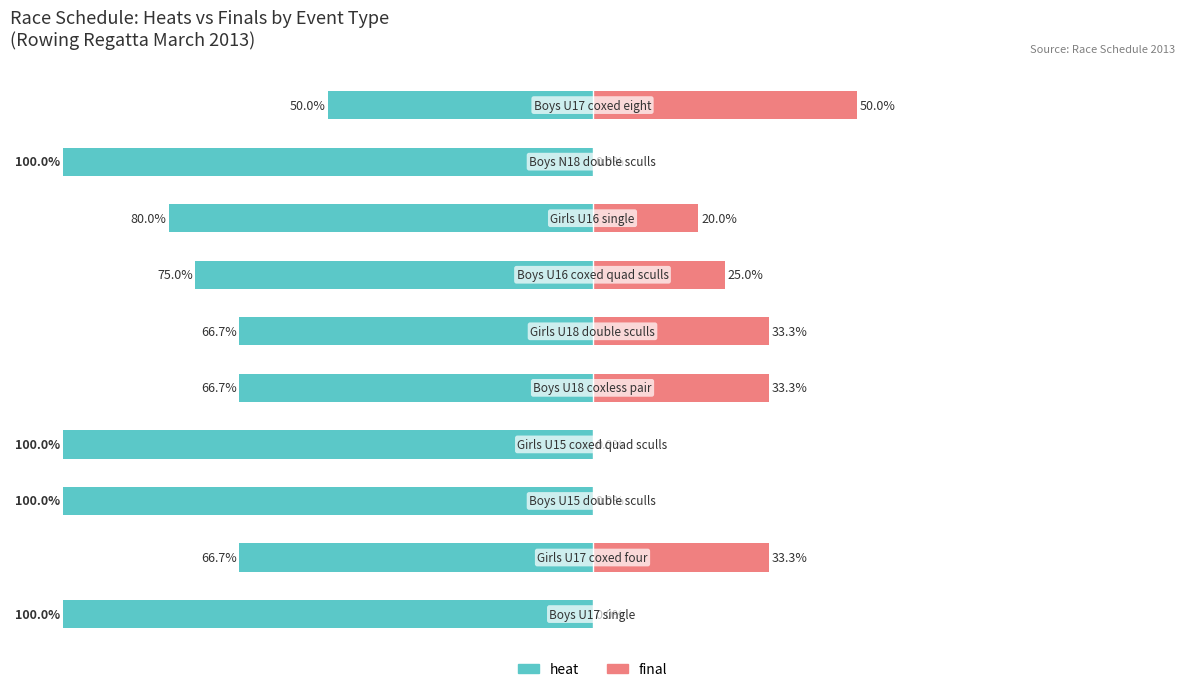

How many distinct data groups are displayed?

2